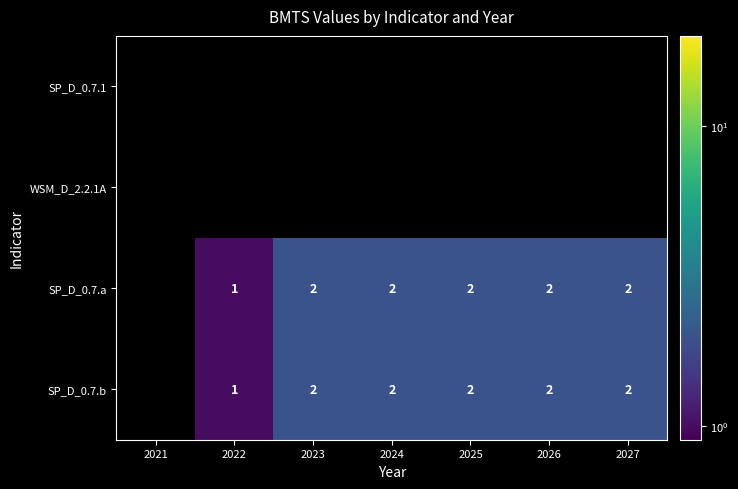

The value of SP_D_0.7.a at 2026 is 2. True or false?

True